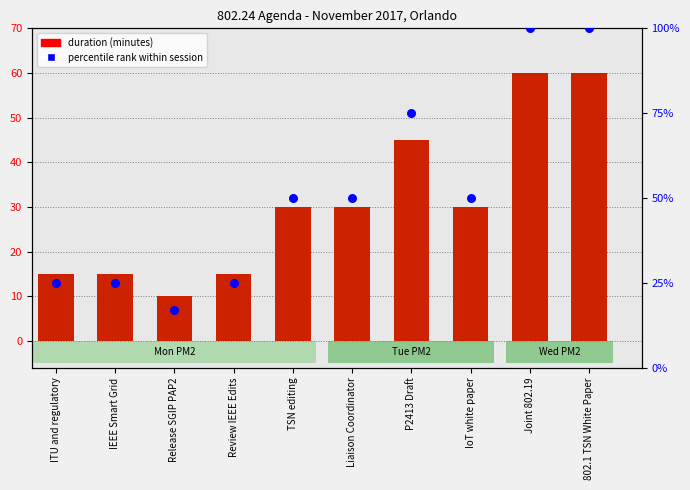

Which series has the widest spread of Y values?

percentile rank within session